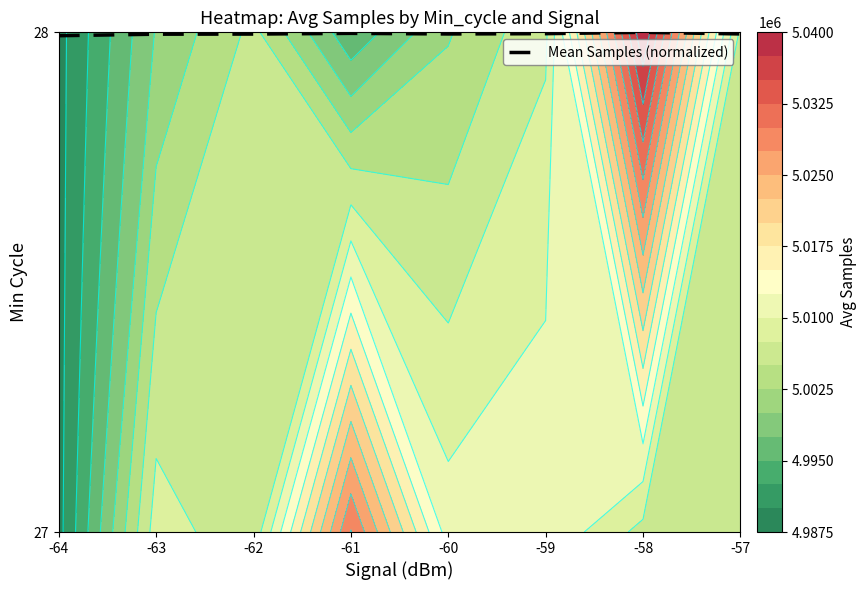

True or false: the data shows 28.0 at -64.

True